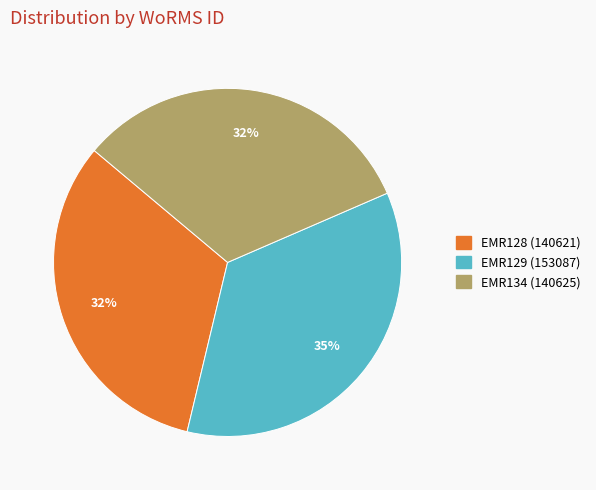

To the nearest percent, what is the difference between the largest and smallest slice percentages?

3%